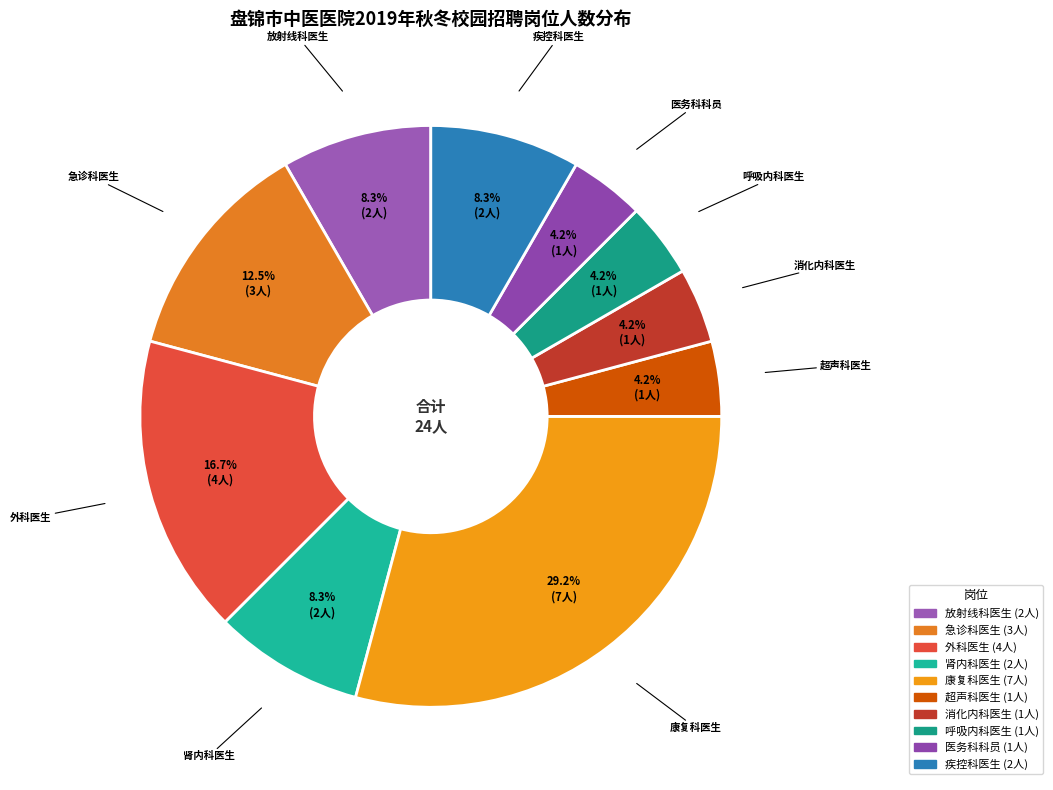

Does any single category account for the majority?

No